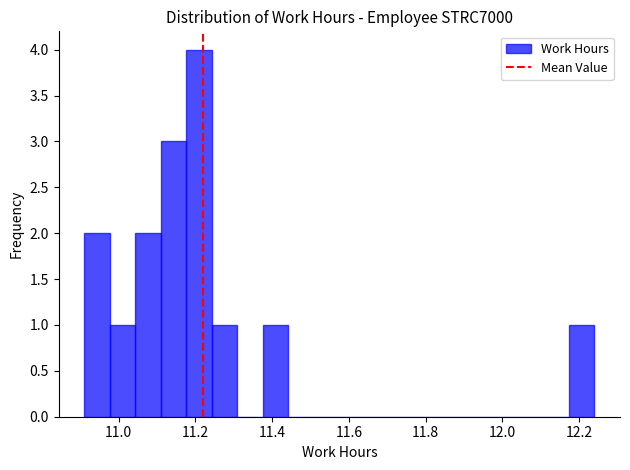

Read against the x-axis, roughly where is the centre of the tallest bar?

11.20